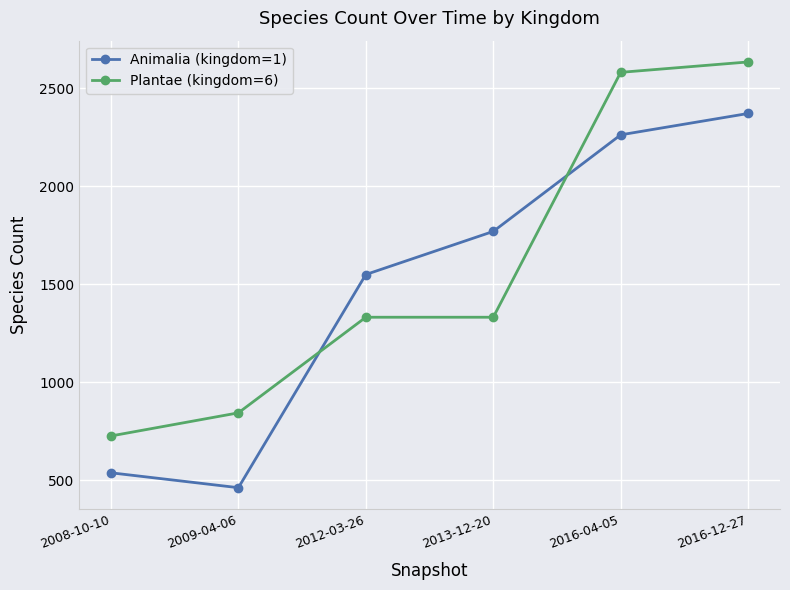

List the series in order of their overall mean, highest first.

Plantae (kingdom=6), Animalia (kingdom=1)